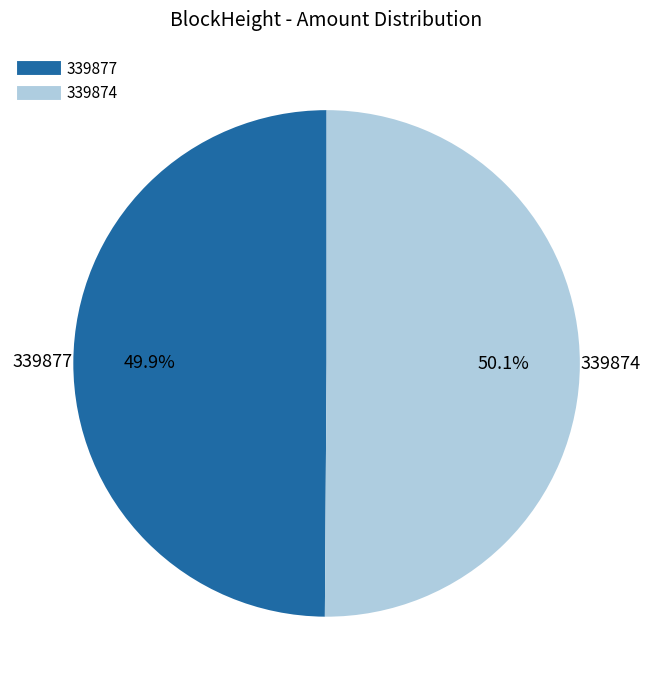

To the nearest percent, what percentage of the pie is 339874?

50%